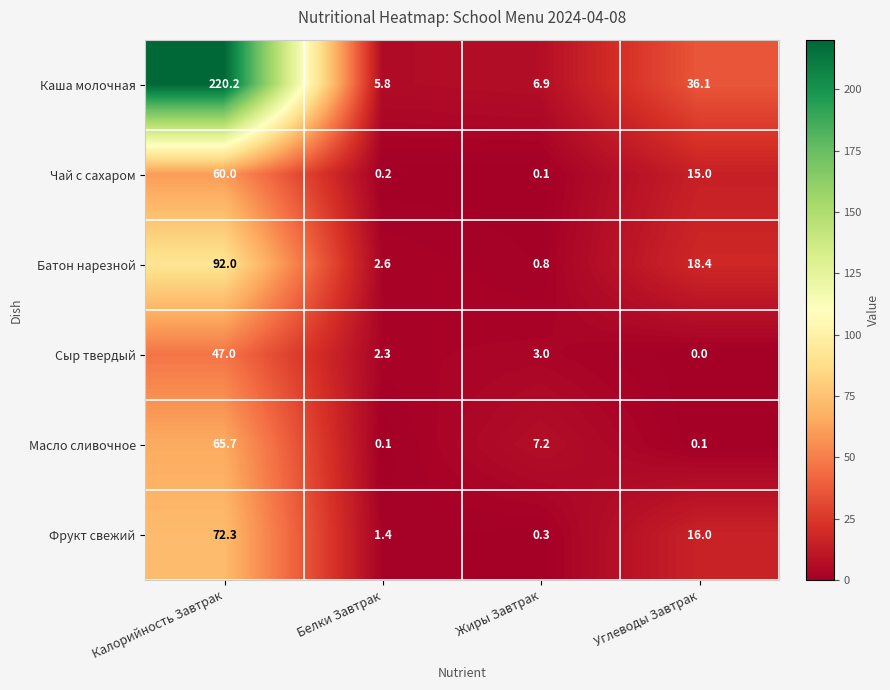

True or false: Сыр твердый has a value of 47.0 at Калорийность Завтрак.

True